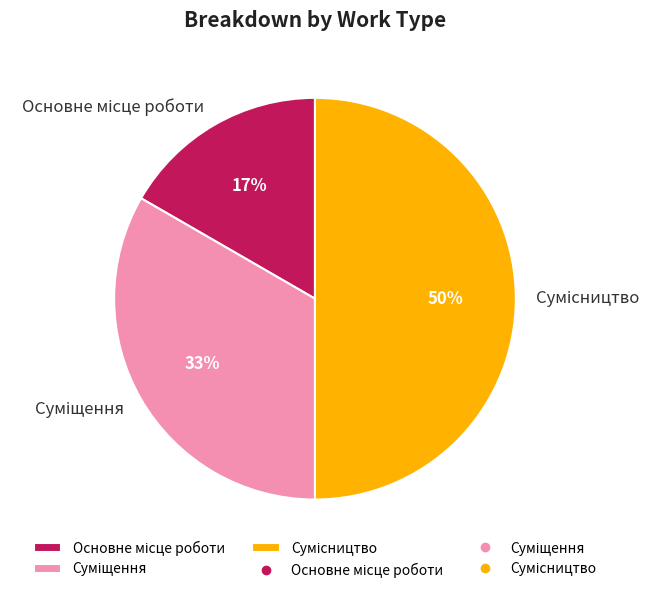

To the nearest percent, what is the average slice percentage?

33%